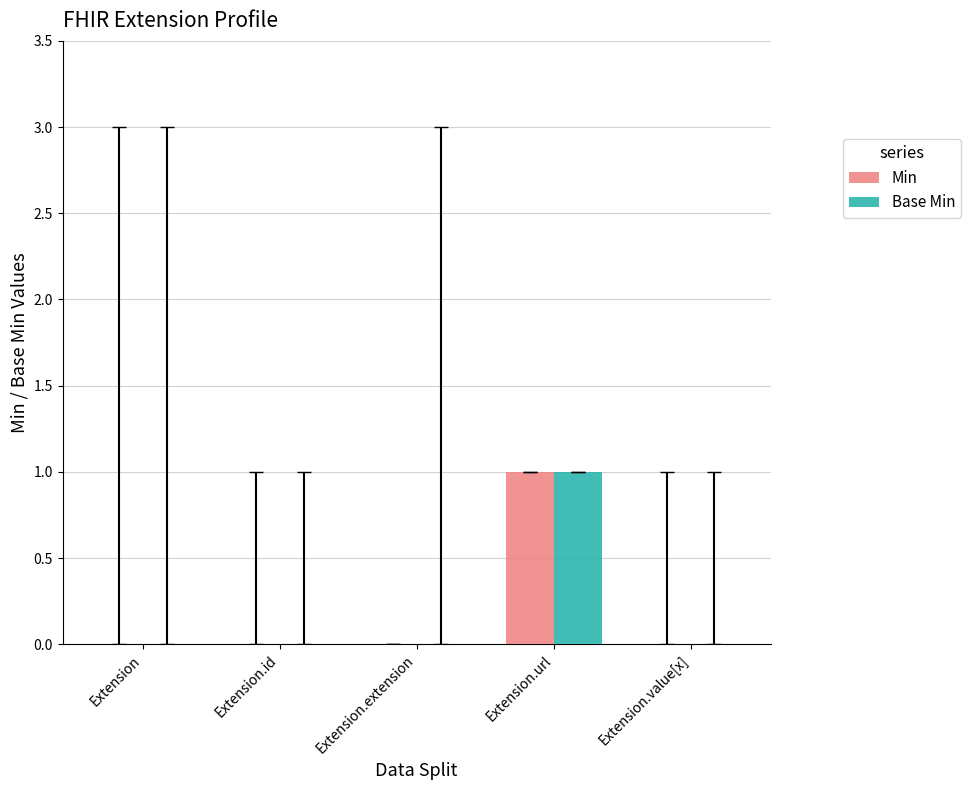

Is it true that Base Min equals 0 at Extension.id?

True